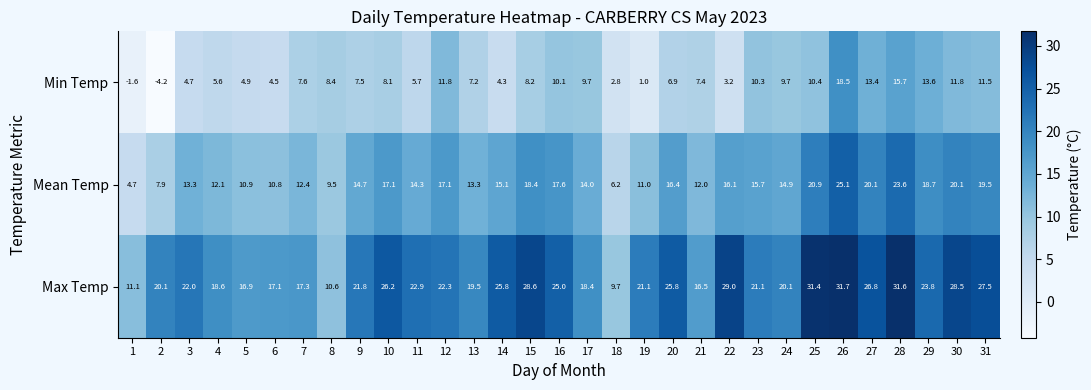

Where is Min Temp nearest to the value 7?

20